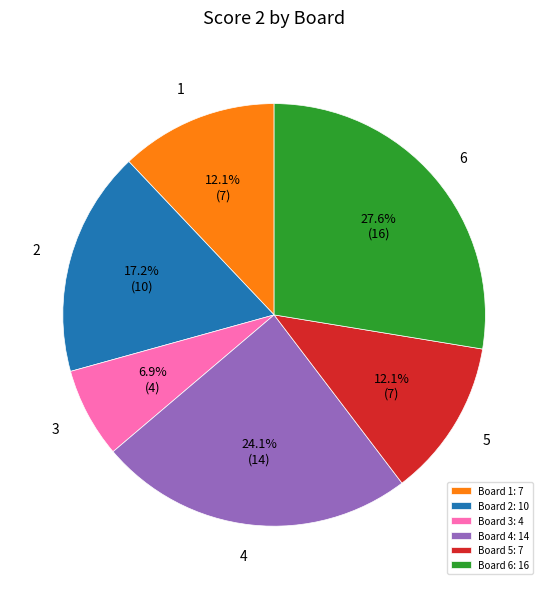

Which slice is the smallest?

Board 3: 4